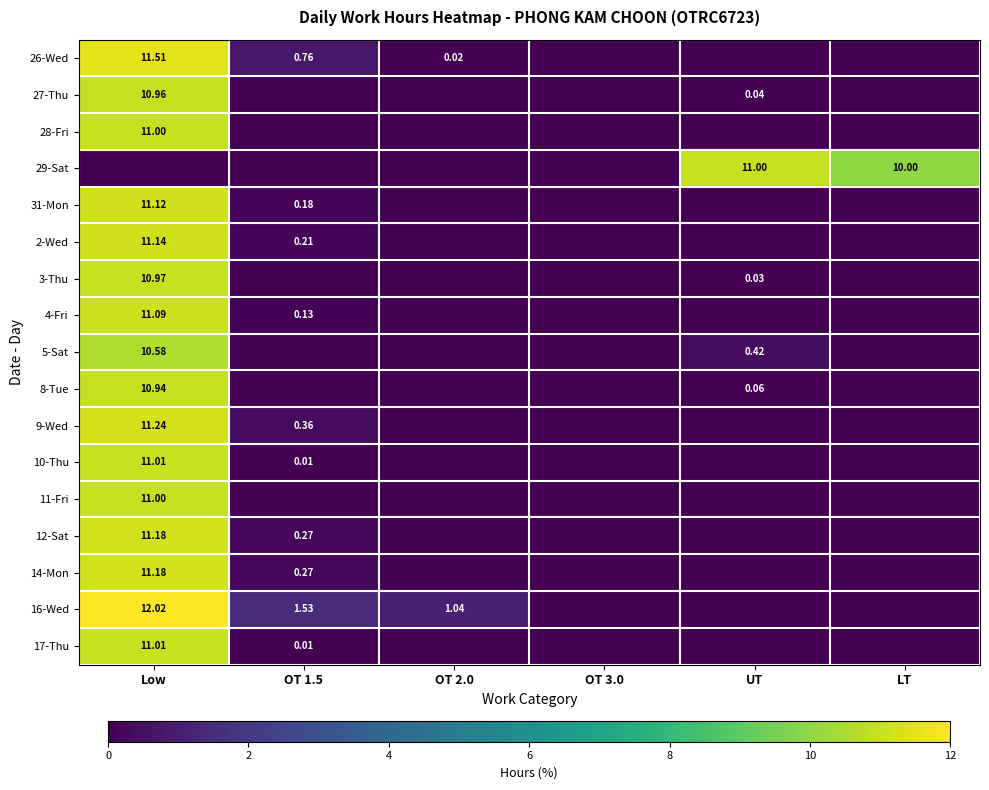

Which has a higher value, LT or OT 3.0?

LT